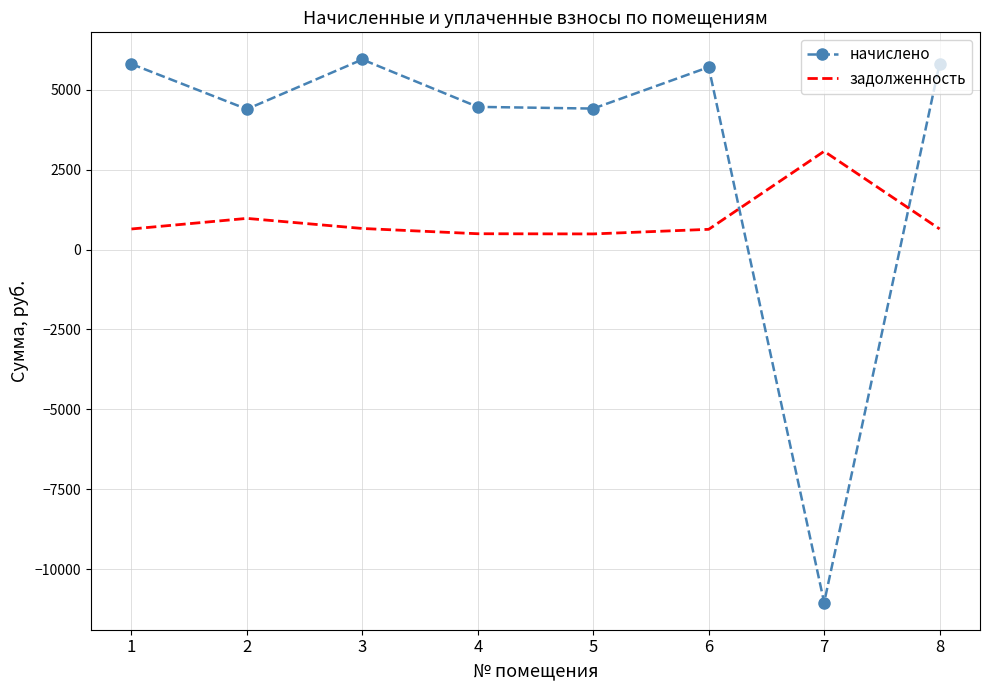

Where is the first local minimum for начислено?

2